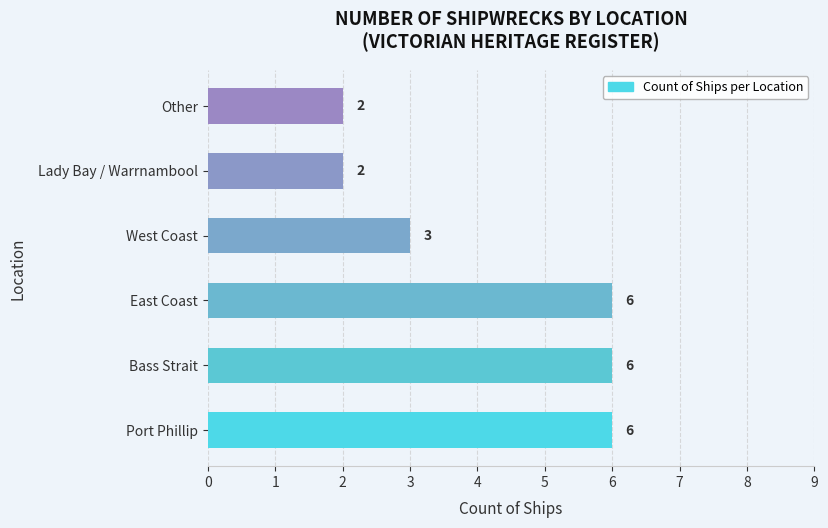

Reading bottom to top, what are all the values shown in this chart?

6	6	6	3	2	2